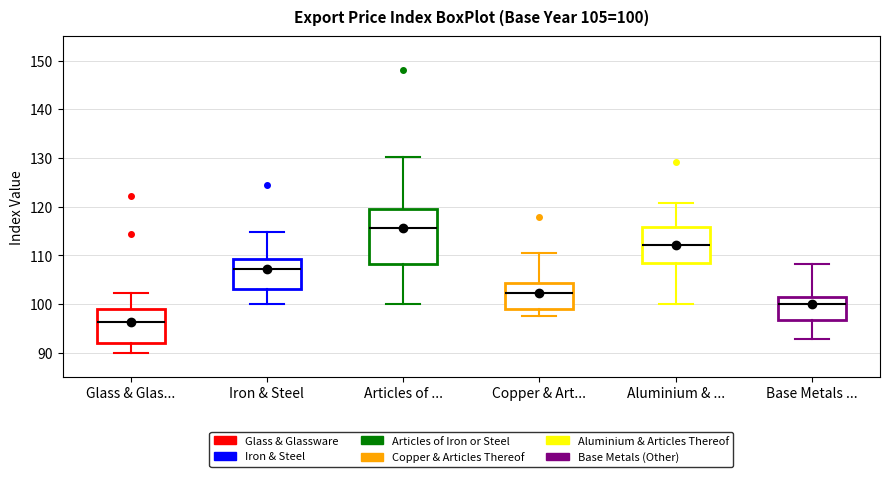

Comparing the boxes themselves (not the whiskers), which one is the tallest?

Articles of ...